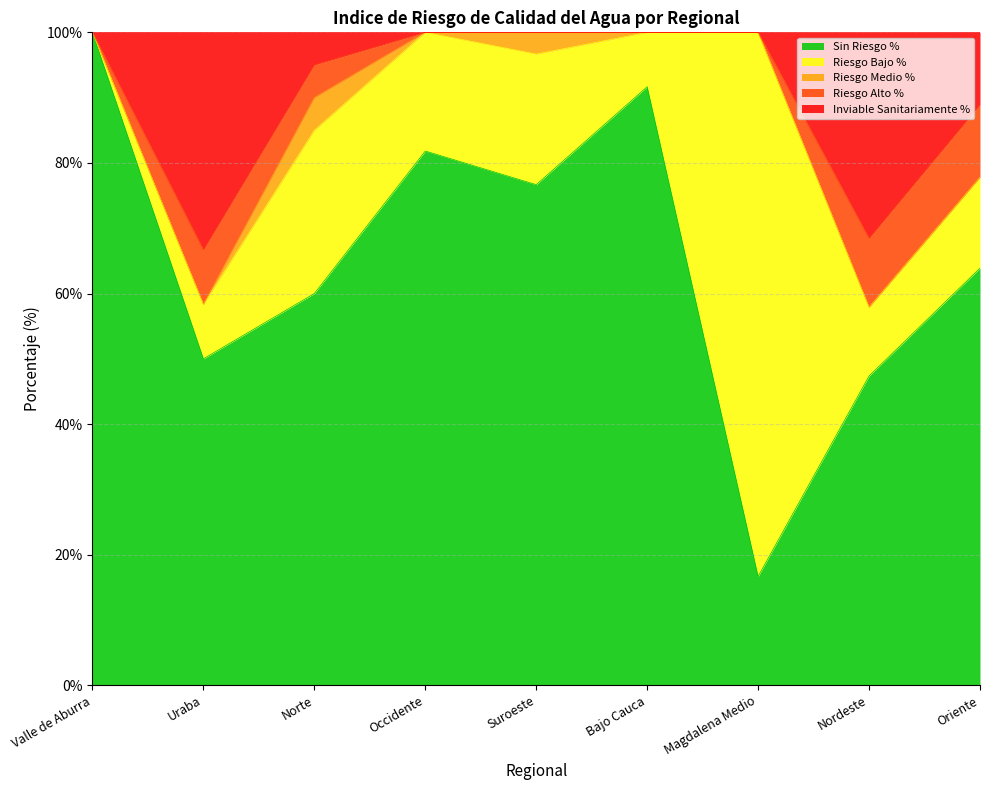

At which category does the chart reach its peak across all series?

Valle de Aburra